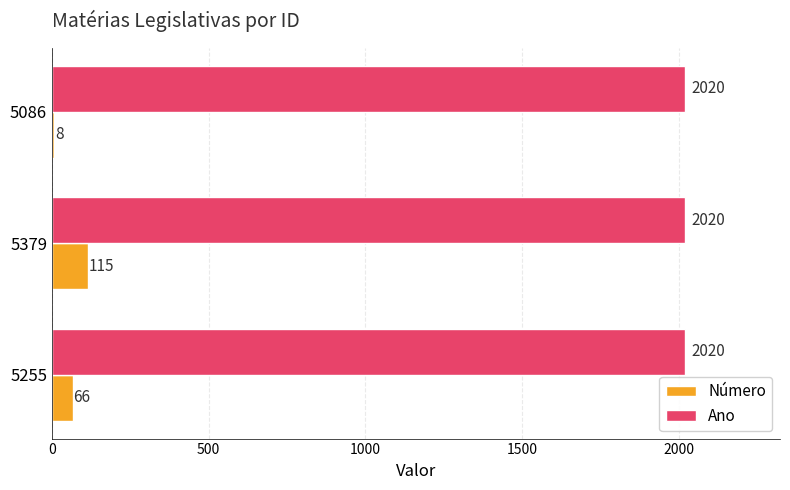

At which category is the sum across all series the highest?

5379